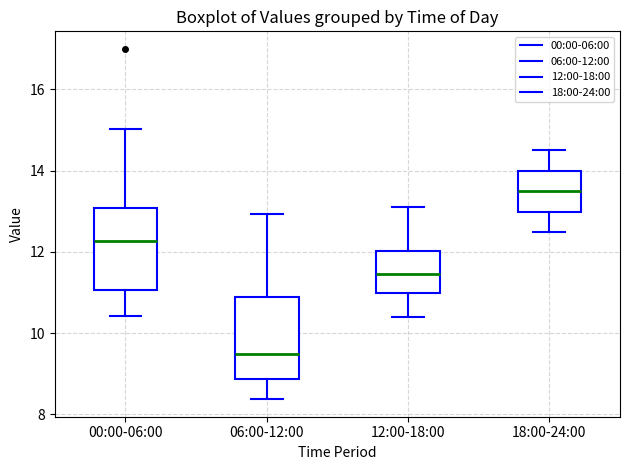

Which box's median line is the highest?

18:00-24:00